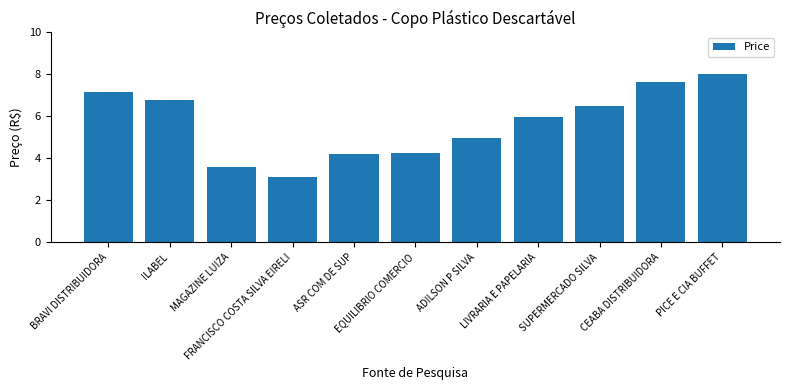

How many distinct data groups are displayed?

1